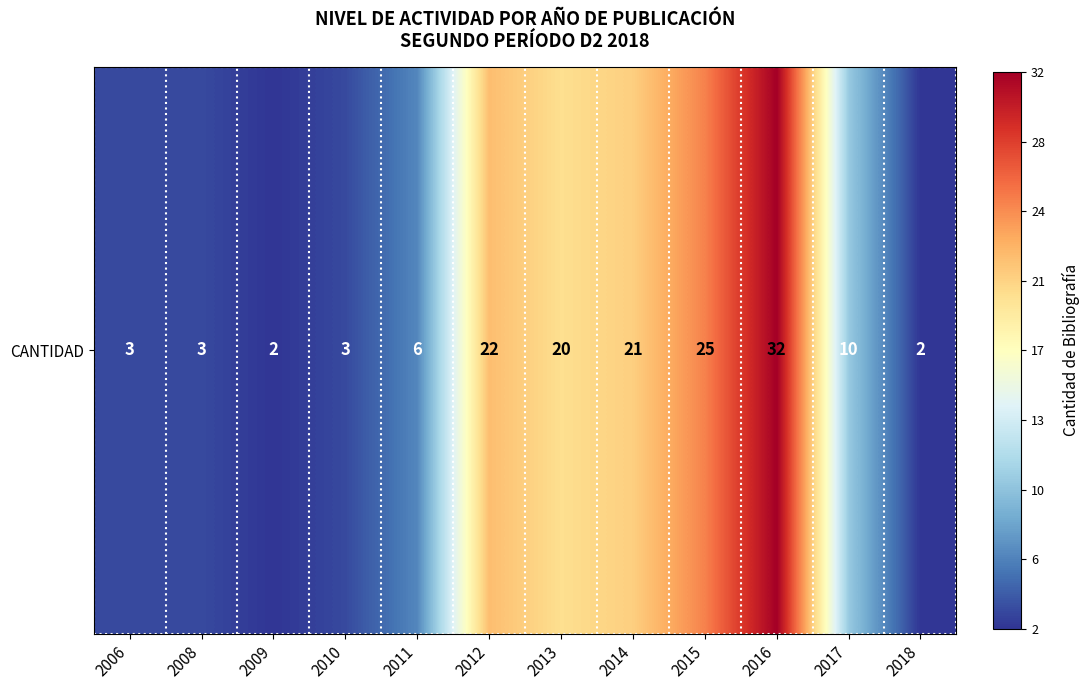

The chart shows a value of 1 at 2009. True or false?

False